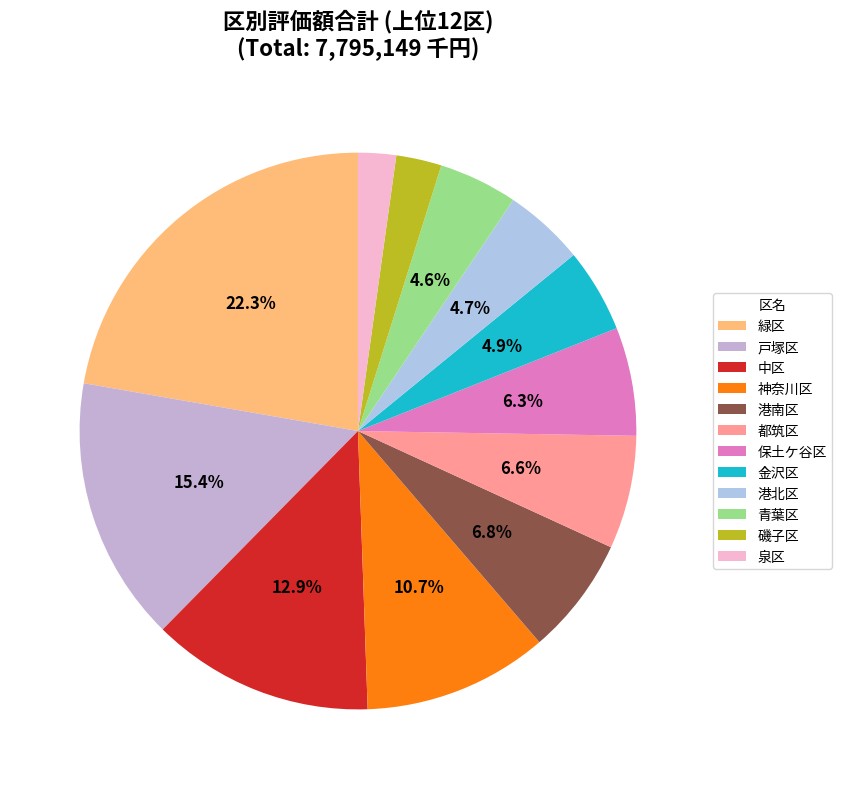

How many segments does this pie chart have?

12